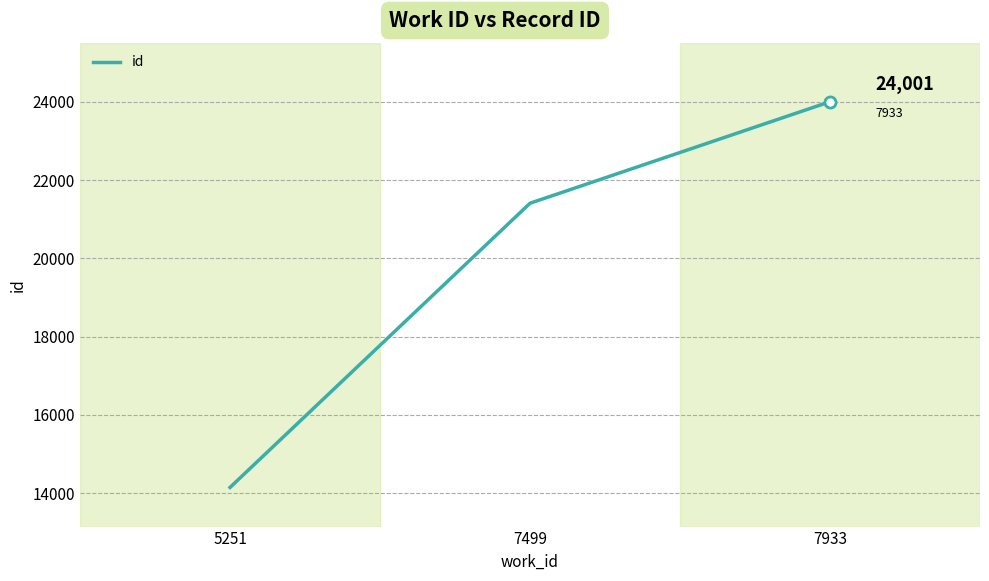

Rank the categories by value from highest to lowest.

7933, 7499, 5251